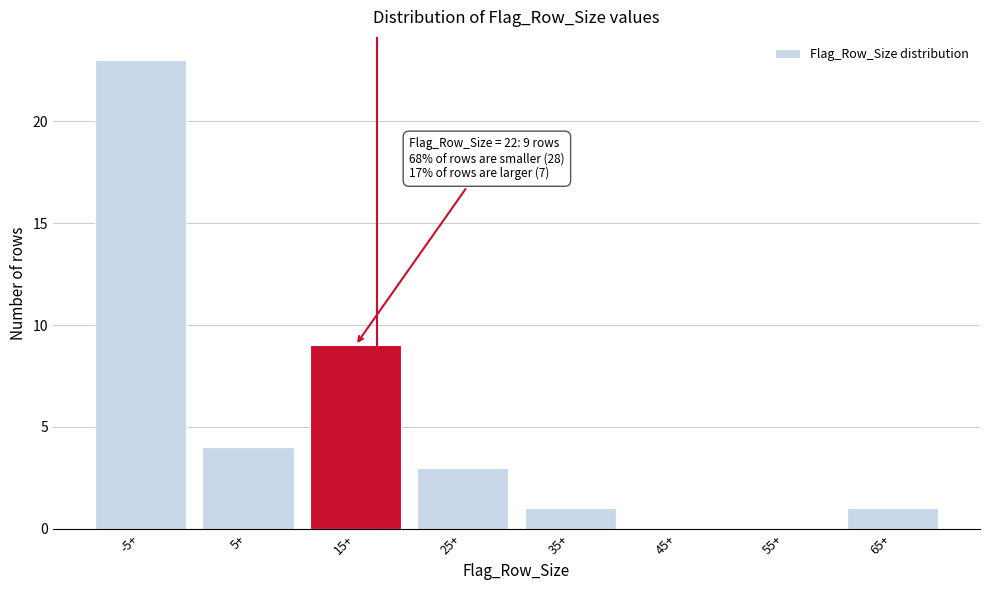

Reading left to right, extract all data points from this chart.

-5+=23	5+=4	15+=9	25+=3	35+=1	45+=0	55+=0	65+=1